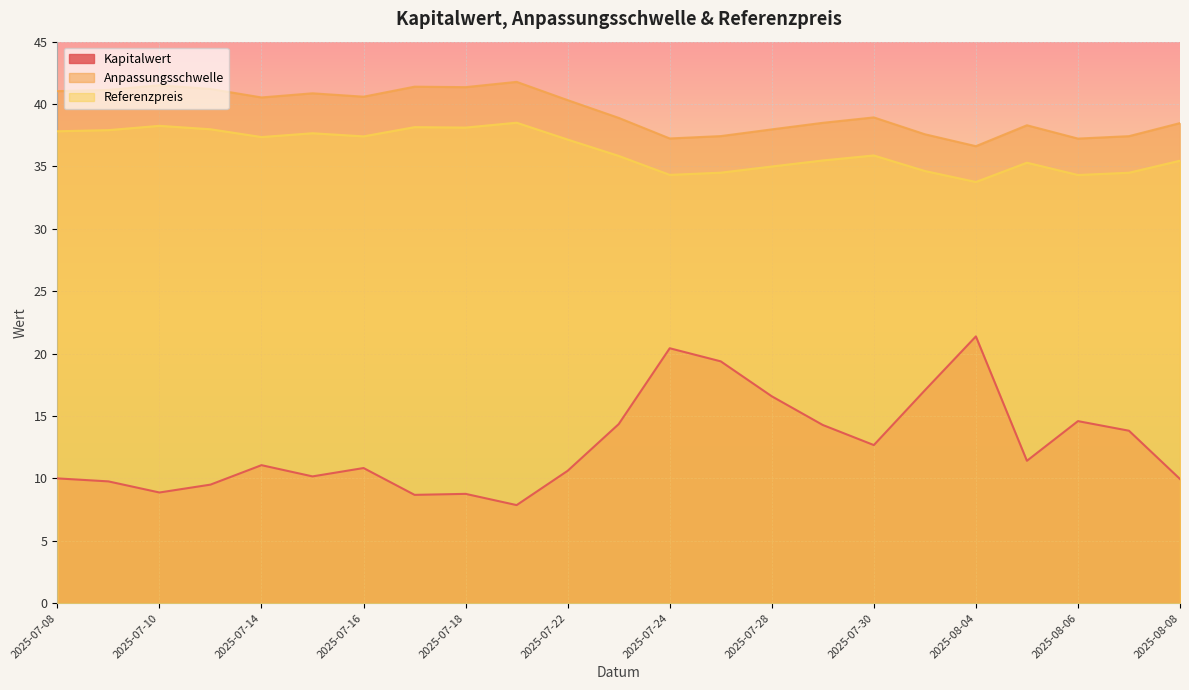

The Referenzpreis series shows 16.2 at 2025-08-04. True or false?

False